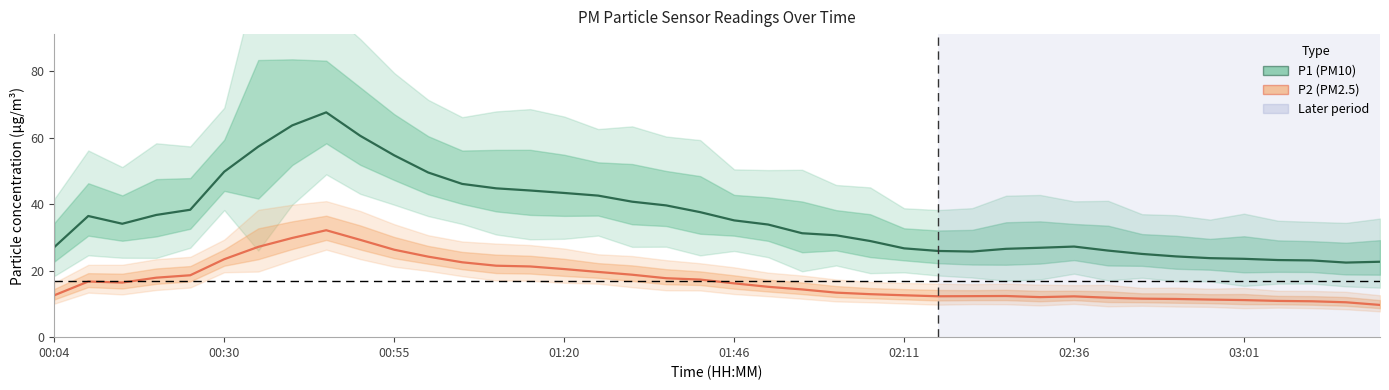

What is the difference between the maximum and minimum values in the P1 series?

45.2